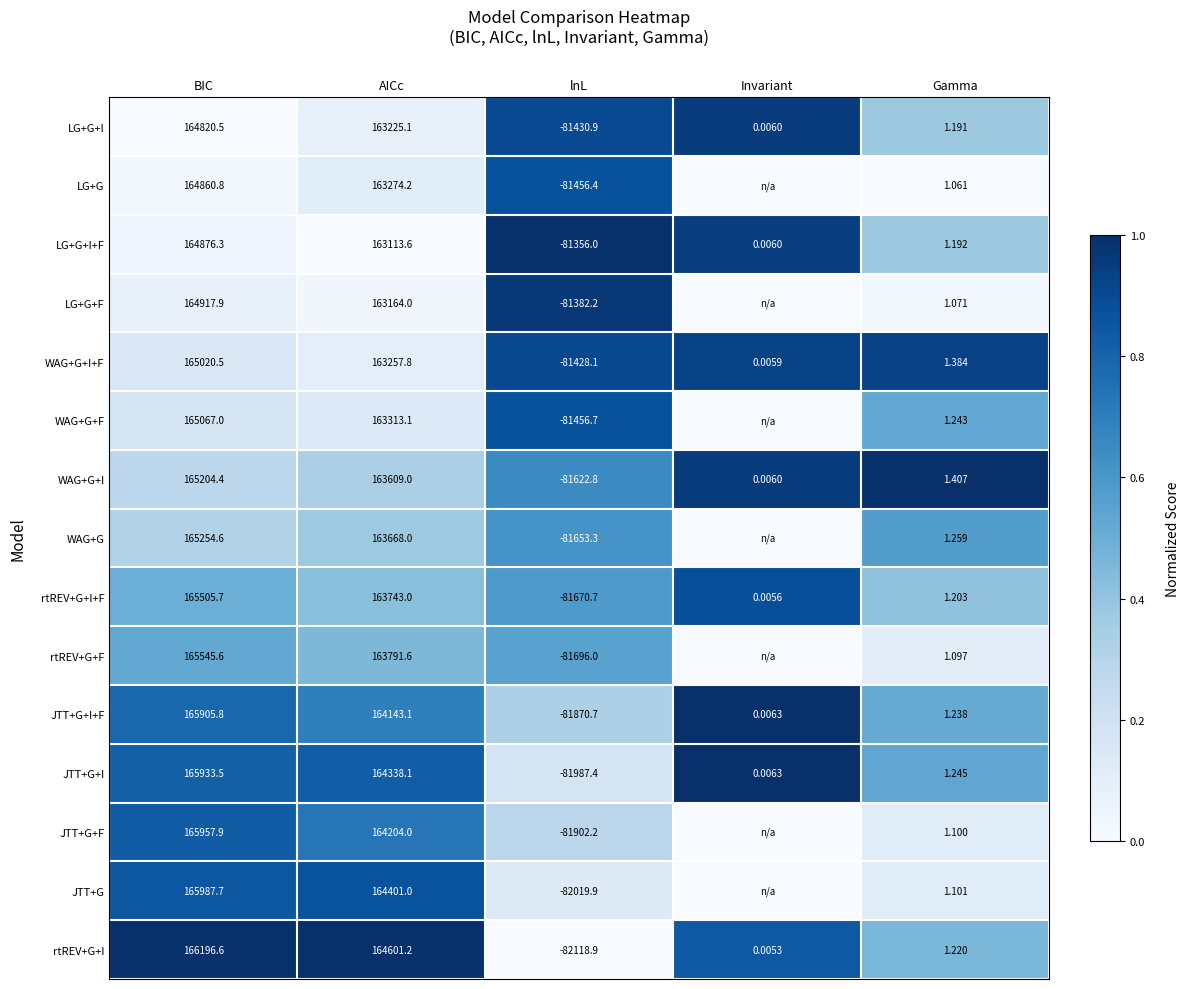

Which category has the lowest value in the JTT+G+I+F series?

lnL